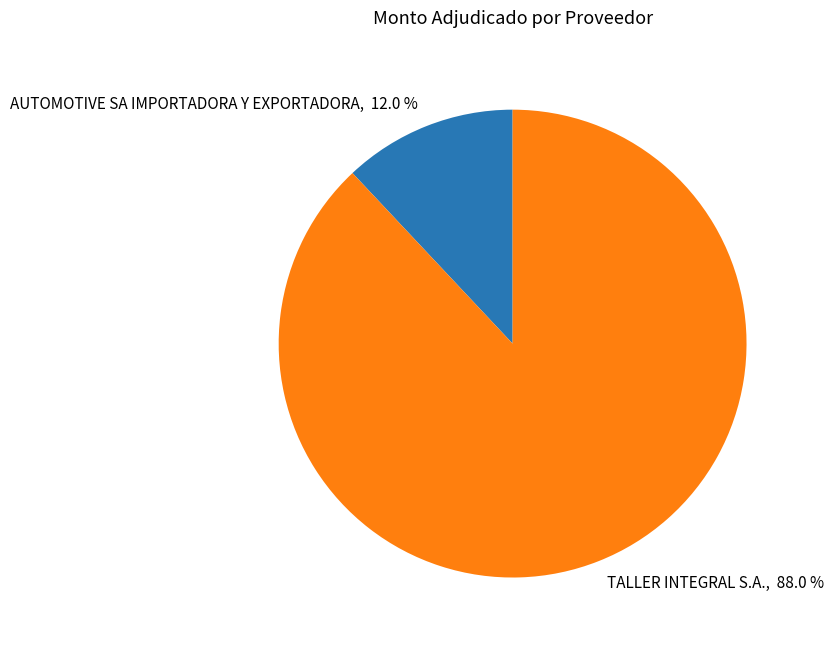

What percentage is the AUTOMOTIVE SA IMPORTADORA Y EXPORTADORA slice, to the nearest percent?

12%